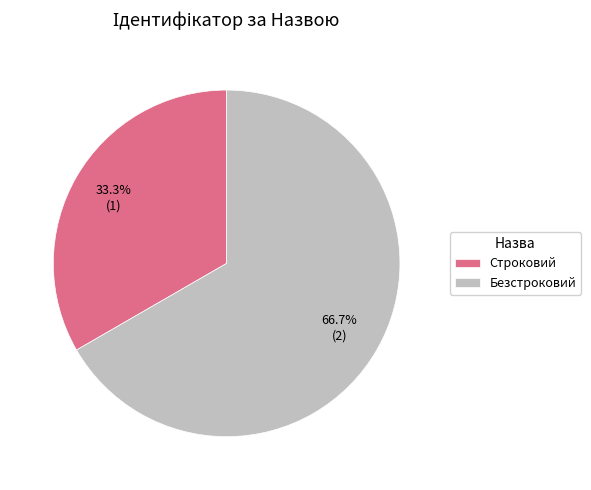

What is the smallest slice in the pie chart?

Строковий